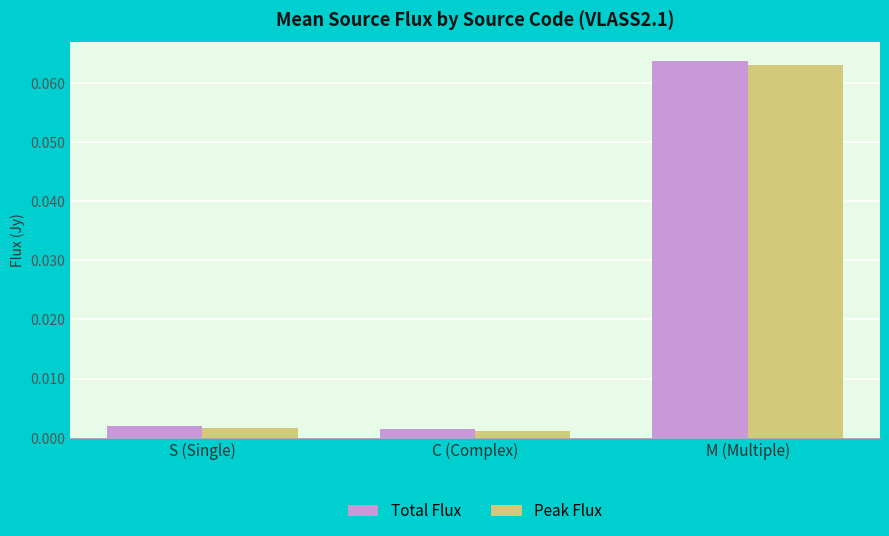

Is the value of Total Flux at M (Multiple) greater than the value of Peak Flux at M (Multiple)?

Yes